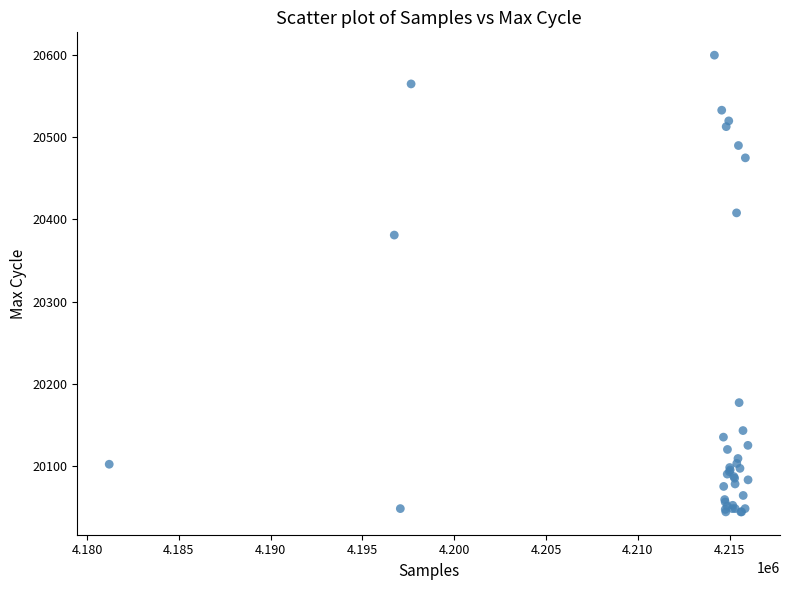

What Y value in the scatter plot is closest to 20322?

20381